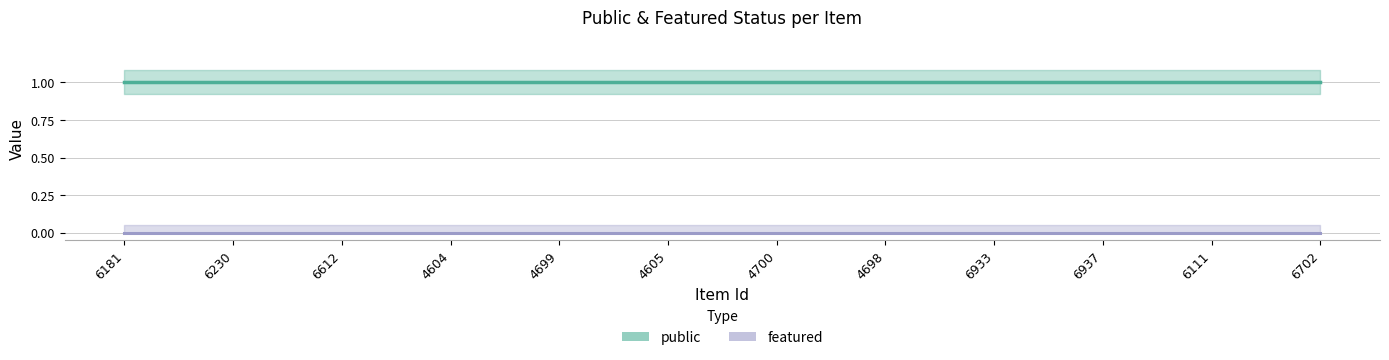

True or false: public has more than 0 points higher than both neighbors.

False